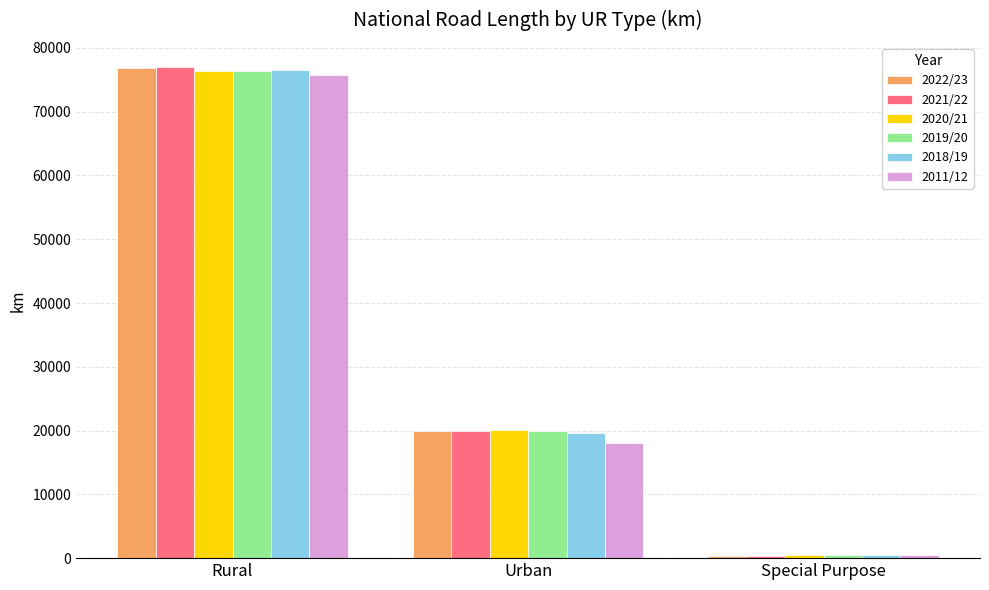

What is the average value of the 2021/22 series?

32397.0